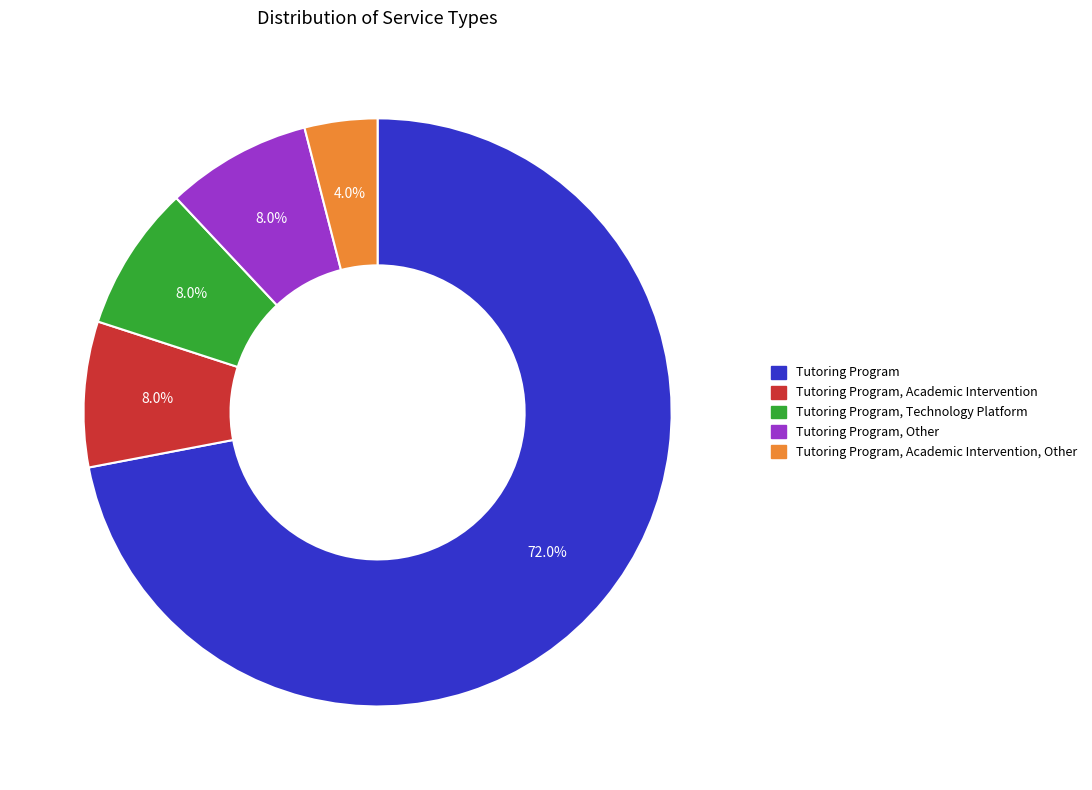

Count the number of slices in the pie.

5